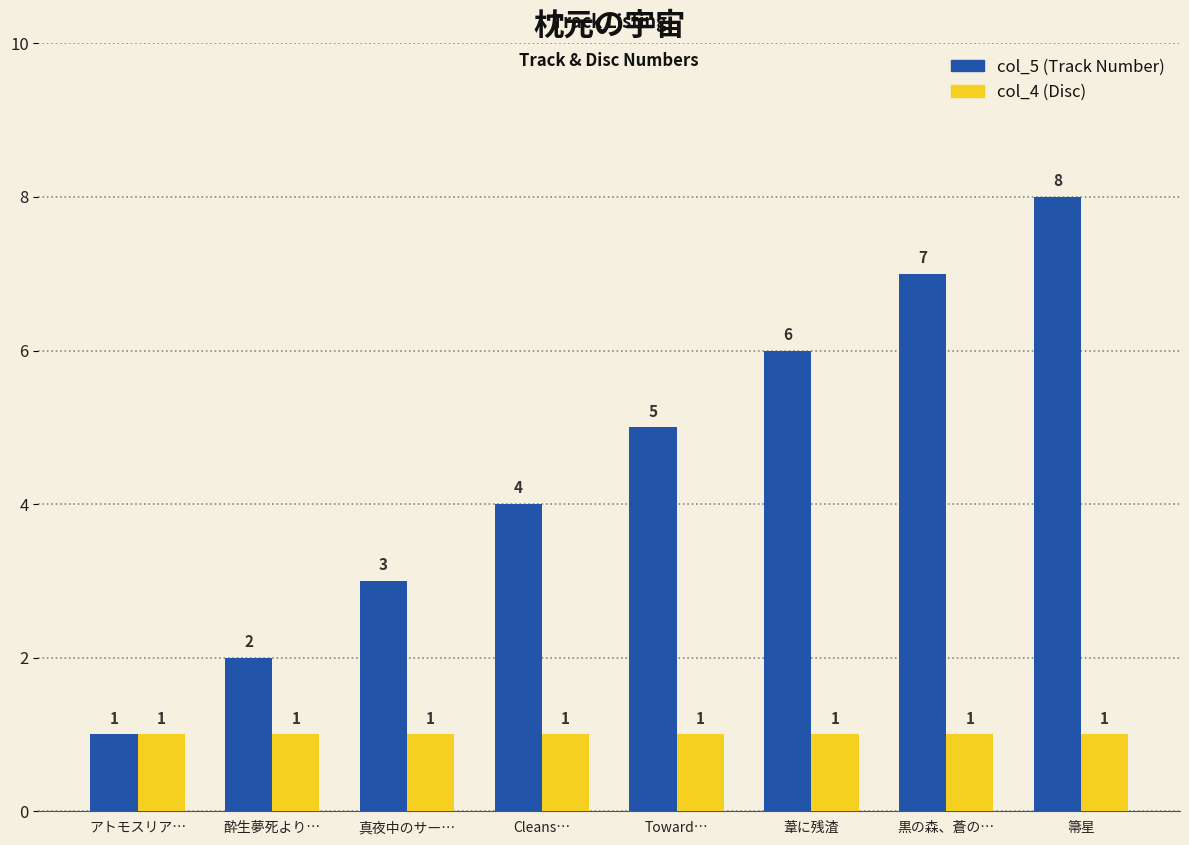

Reading left to right, list all the values displayed in this chart.

col_5 (Track Number): アトモスリア…=1	酔生夢死より…=2	真夜中のサー…=3	Cleans…=4	Toward…=5	葦に残渣=6	黒の森、蒼の…=7	箒星=8
col_4 (Disc): アトモスリア…=1	酔生夢死より…=1	真夜中のサー…=1	Cleans…=1	Toward…=1	葦に残渣=1	黒の森、蒼の…=1	箒星=1